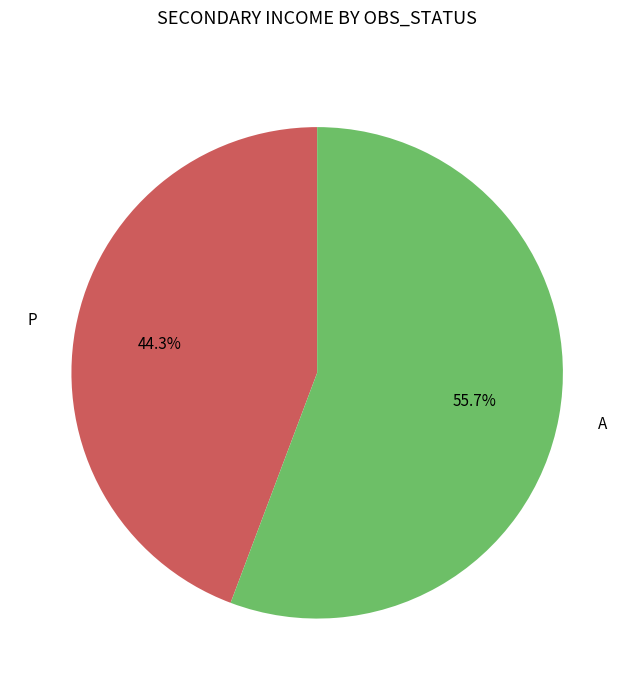

Do P and A together represent more than half of the pie?

Yes